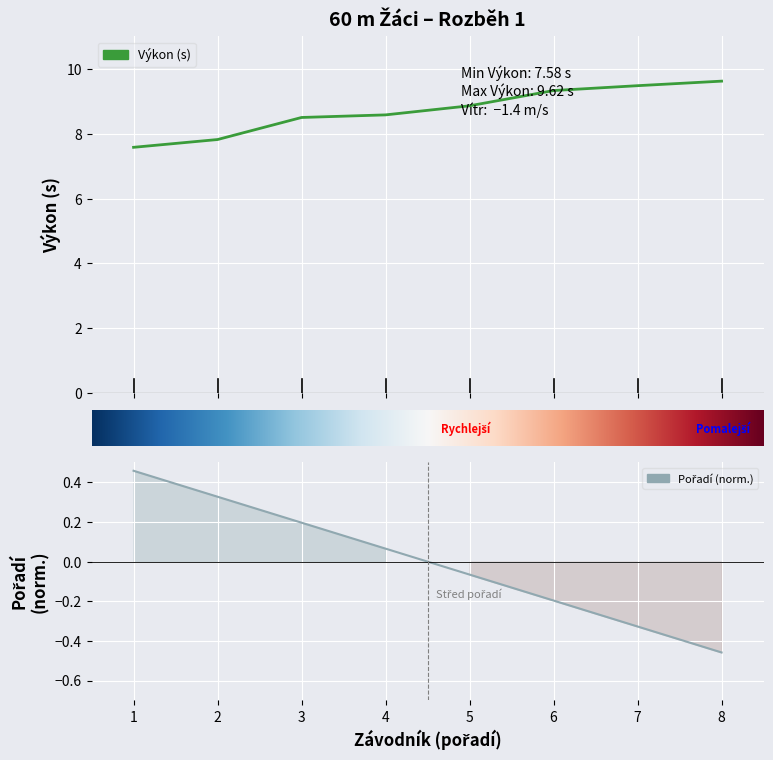

What is the smallest value displayed?

7.6